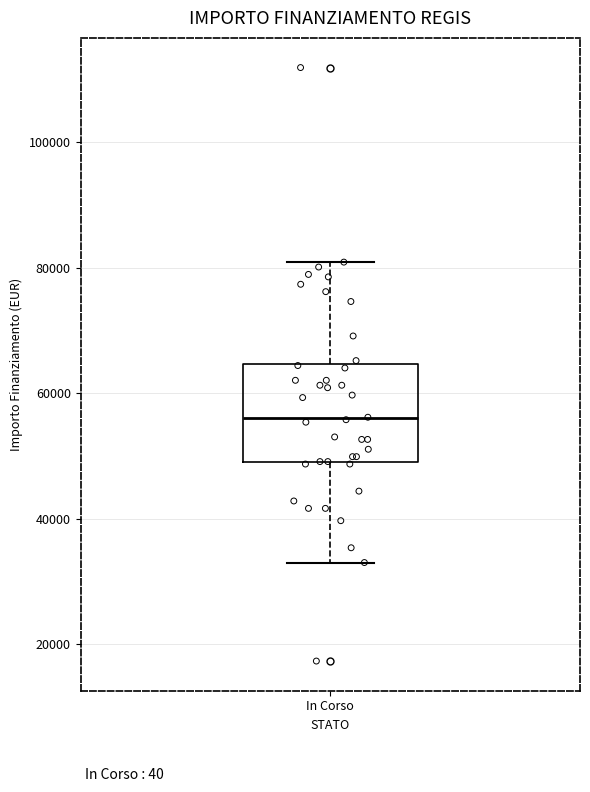

Transcribe this box plot: give where the median line is, the range the box spans, and where the two whiskers end, as read against the y-axis. The values are not printed on the chart, so give them approximately, as read against the axis.

median 56000, box 50000 to 64000, whiskers 32000 to 80000